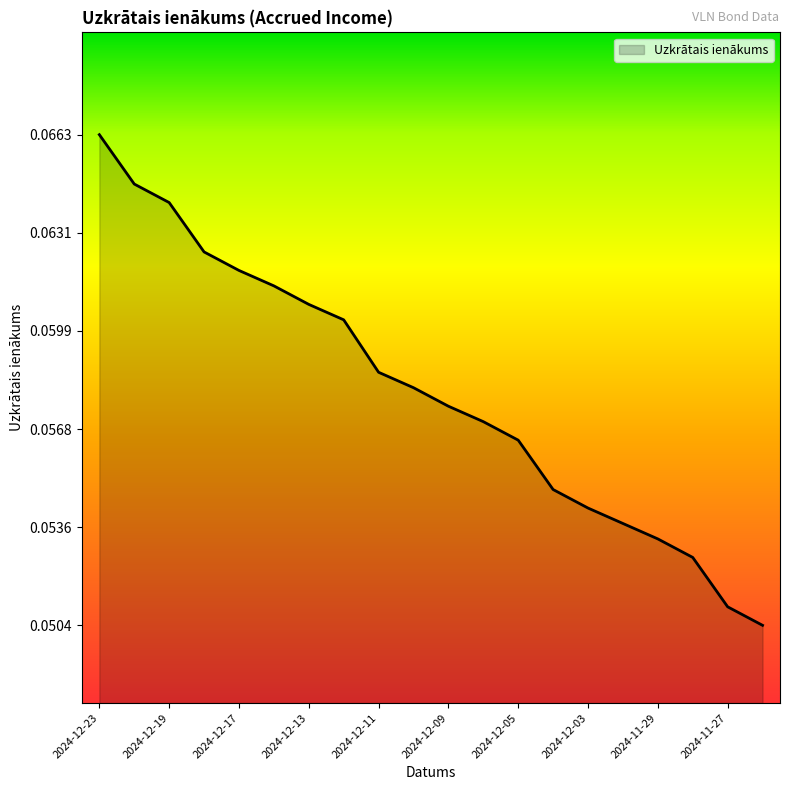

Rank the categories by value from highest to lowest.

2024-12-23, 2024-12-20, 2024-12-19, 2024-12-18, 2024-12-17, 2024-12-16, 2024-12-13, 2024-12-12, 2024-12-11, 2024-12-10, 2024-12-09, 2024-12-06, 2024-12-05, 2024-12-04, 2024-12-03, 2024-12-02, 2024-11-29, 2024-11-28, 2024-11-27, 2024-11-26